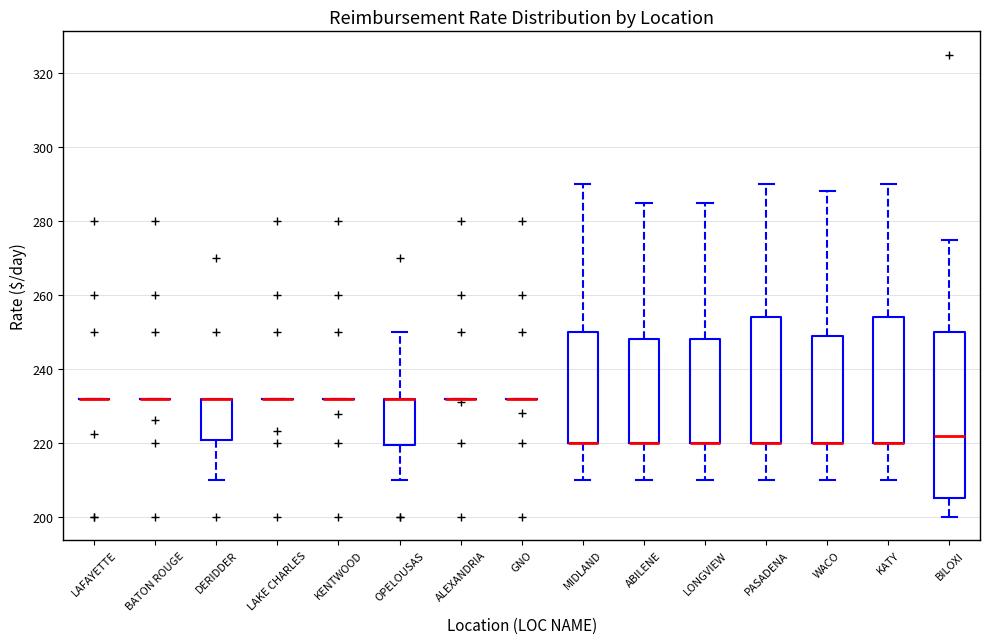

Where does the lower whisker of the box for MIDLAND end on the y-axis? The values are not printed on the chart, so give them approximately, as read against the axis.

210